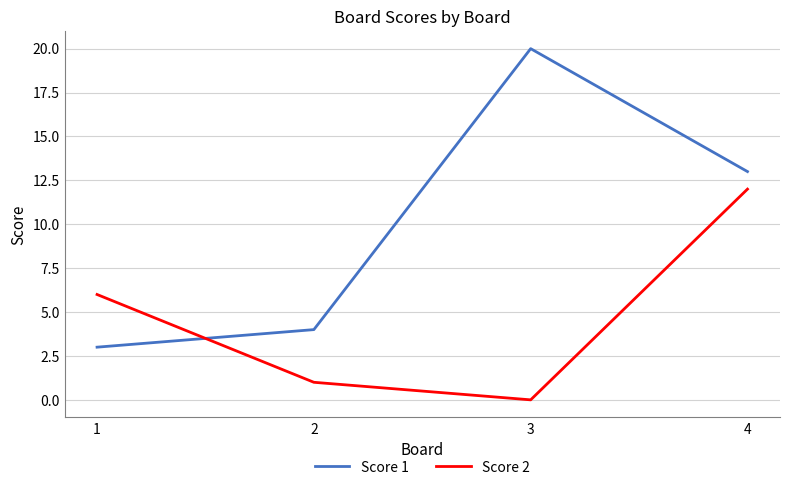

Read the Score 2 value at 4, to the nearest 5.

10